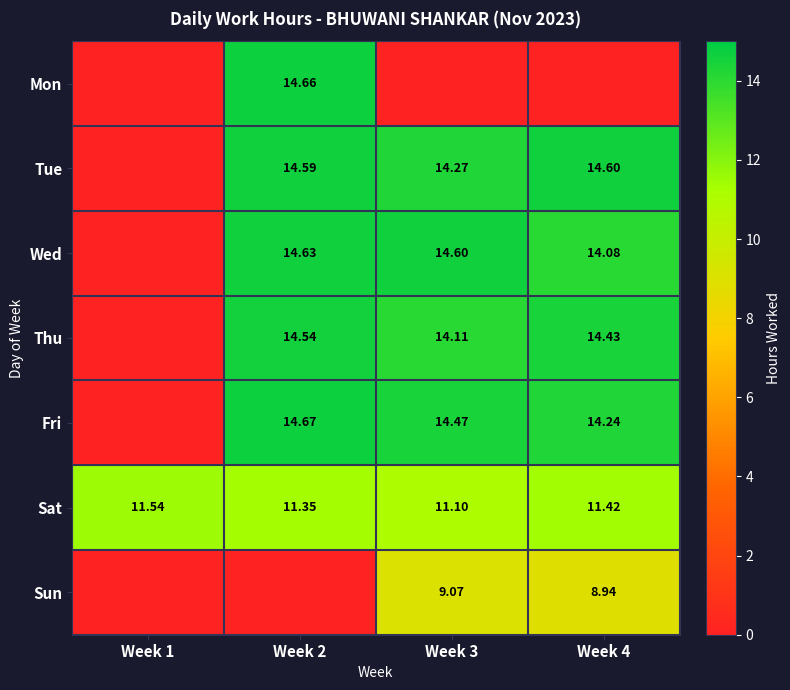

At which label is Sat closest to 11?

Week 3